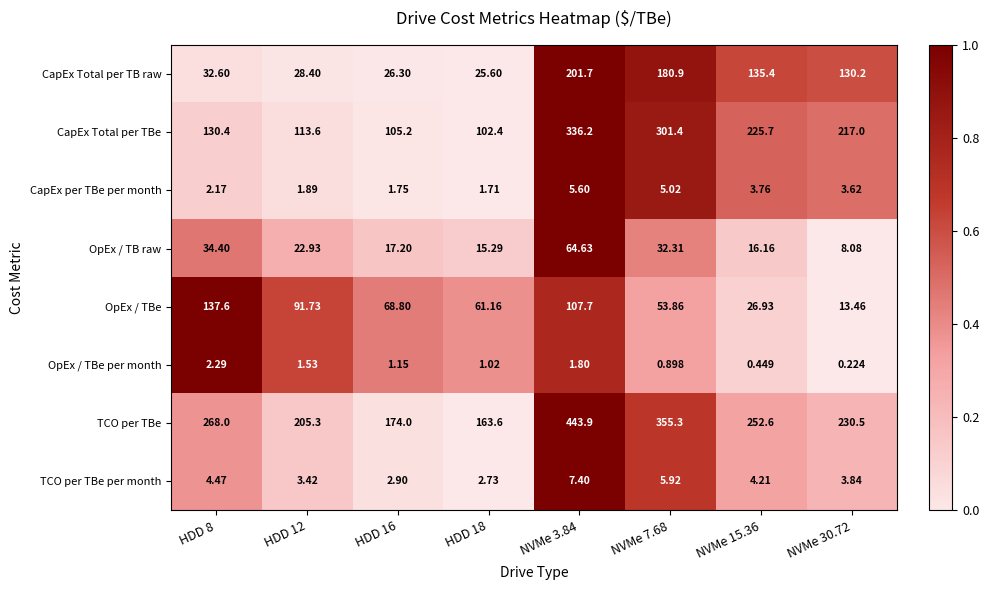

What is the greatest value displayed?

443.9